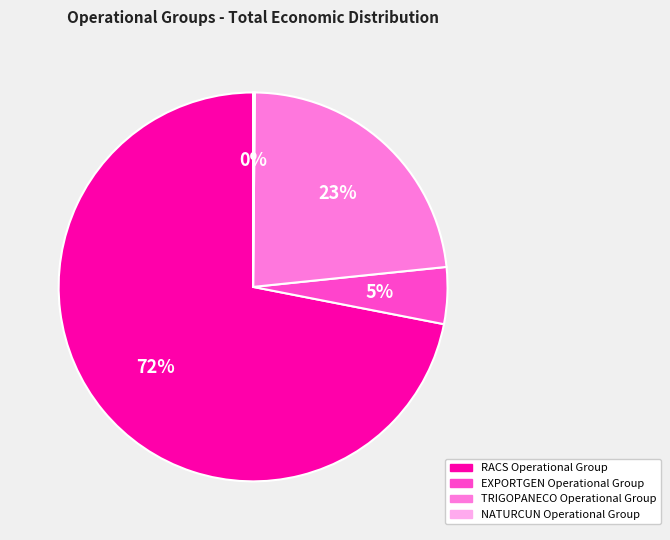

Do TRIGOPANECO Operational Group and RACS Operational Group together represent more than half of the pie?

Yes